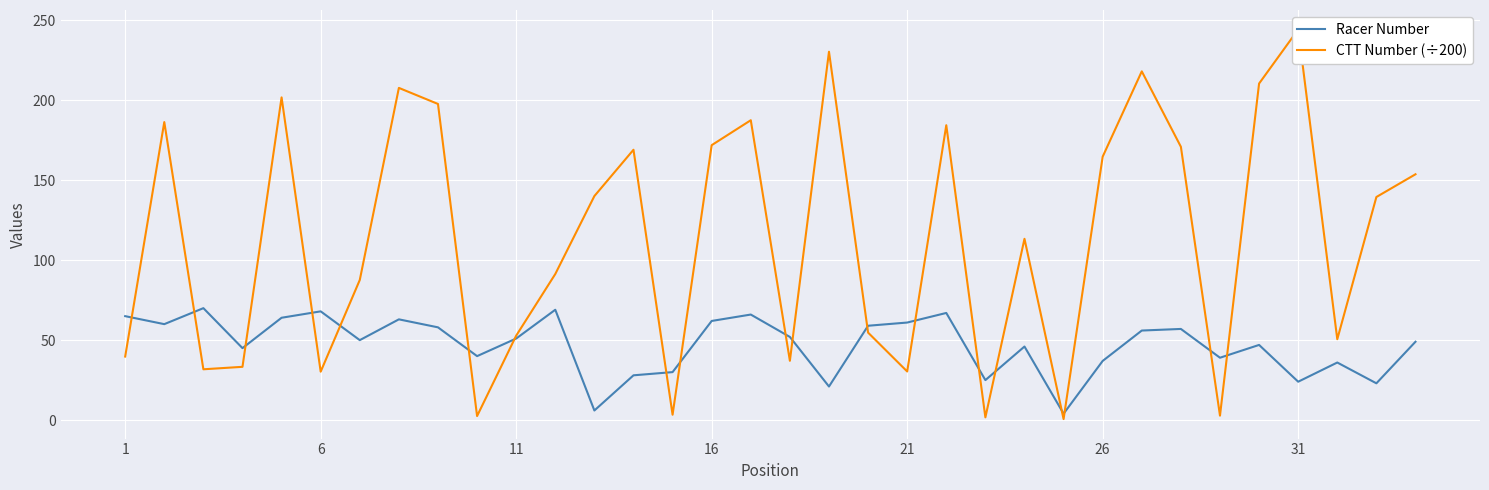

Rank the series by their maximum value, from lowest to highest.

Racer Number, CTT Number (÷200)